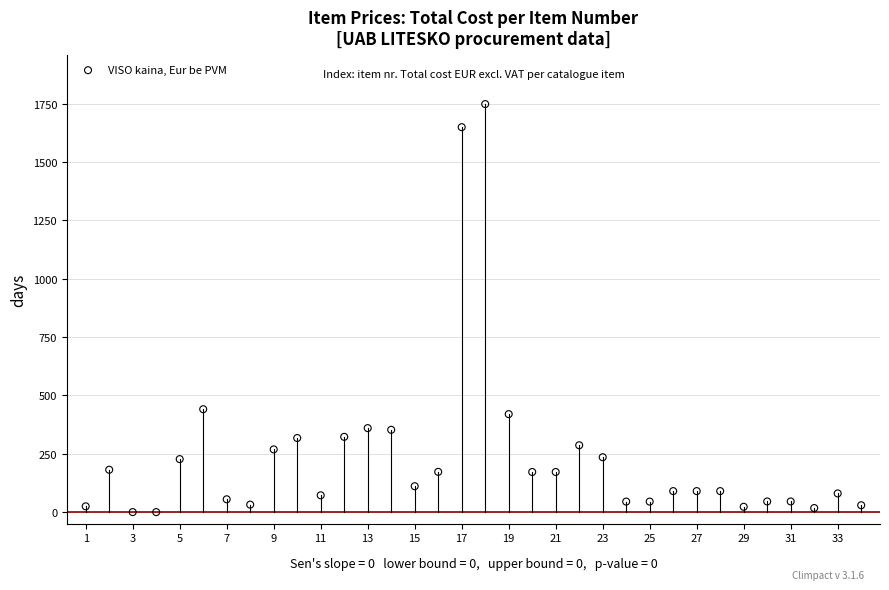

What Y value in the scatter plot is closest to 874?

441.0